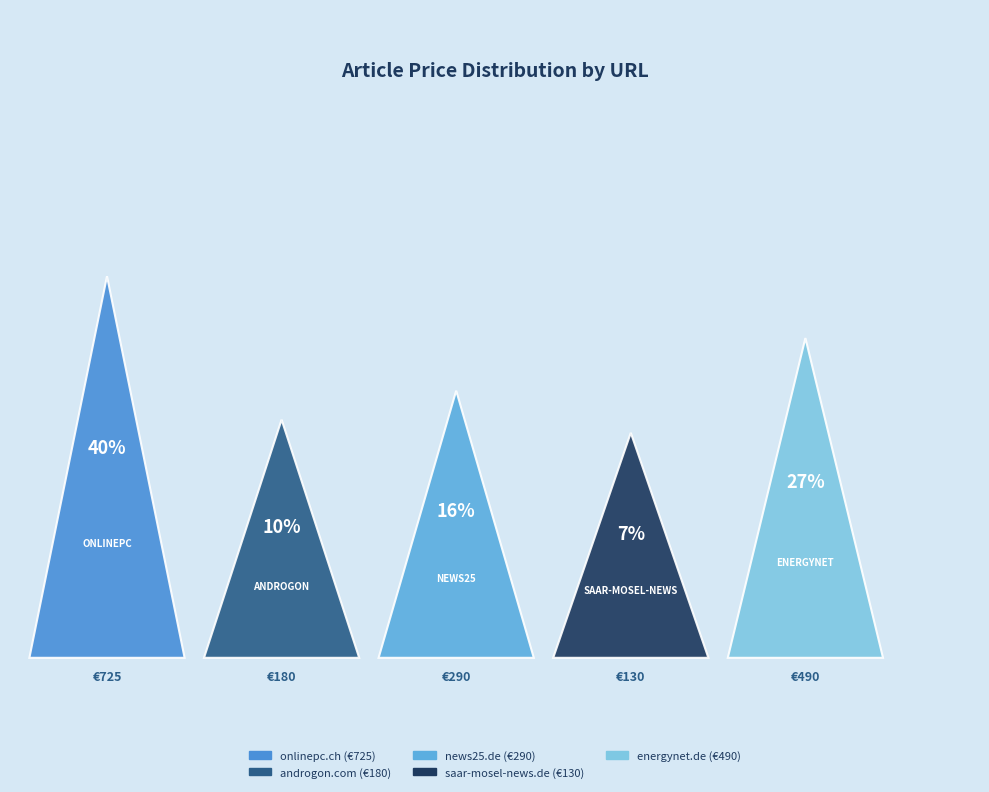

Does onlinepc.ch account for over 50% of the chart?

No